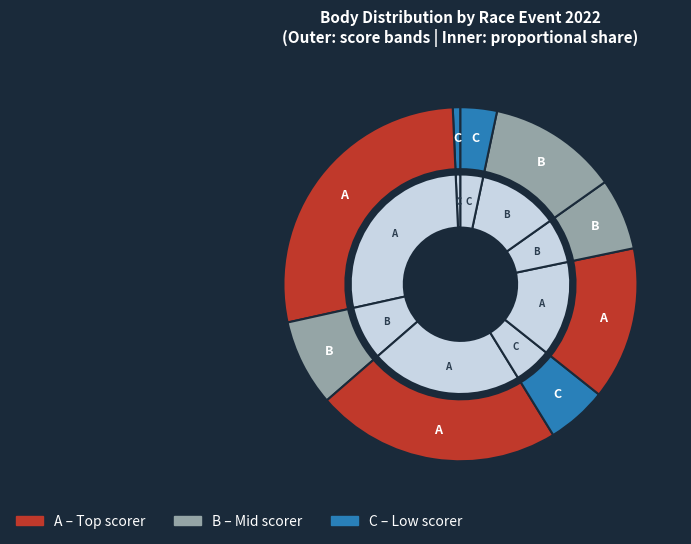

Does 221314 account for over 50% of the chart?

No